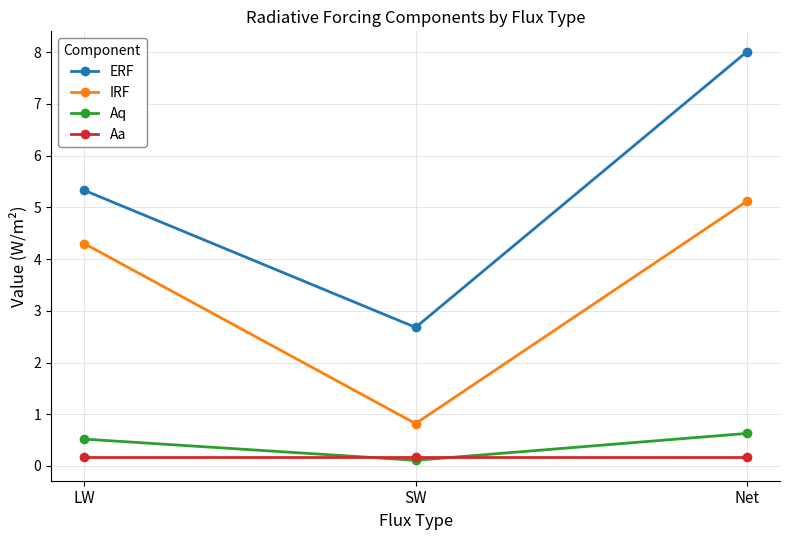

At which category does the chart reach its peak across all series?

Net